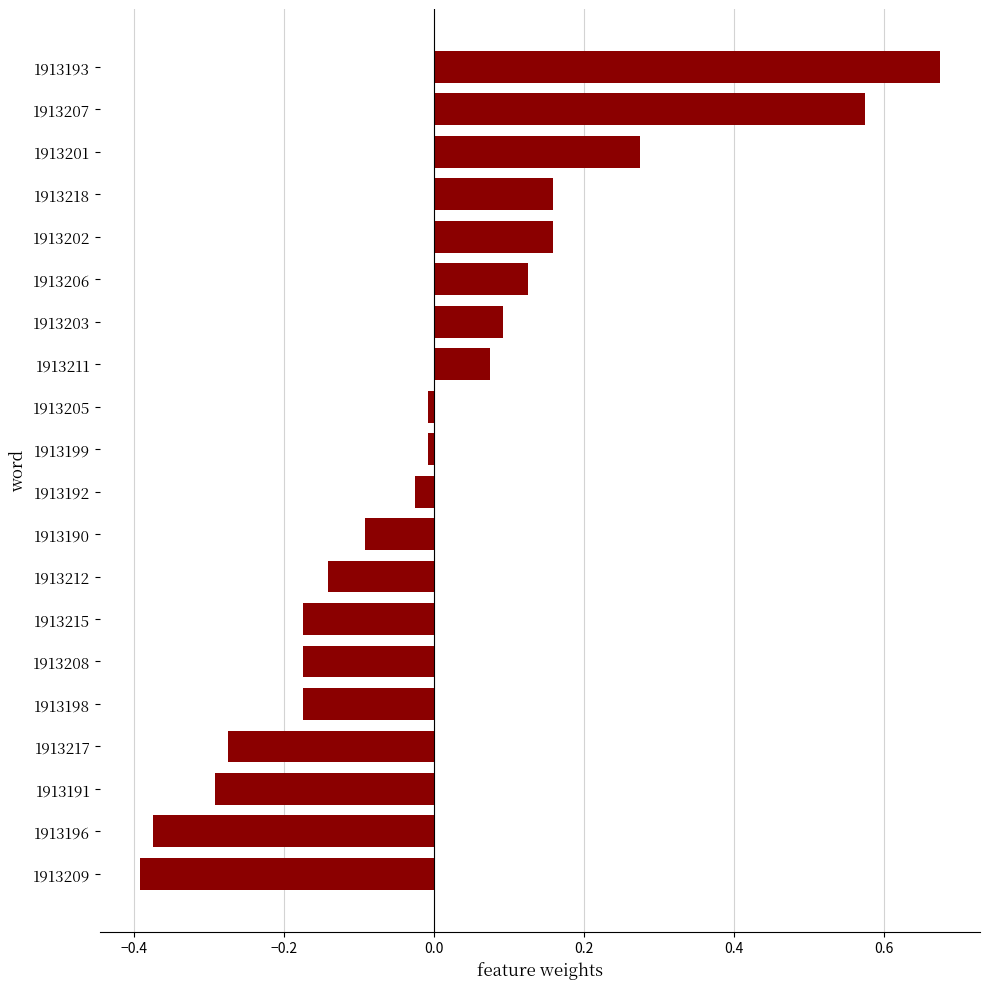

Which category has the highest value across all series?

1913193